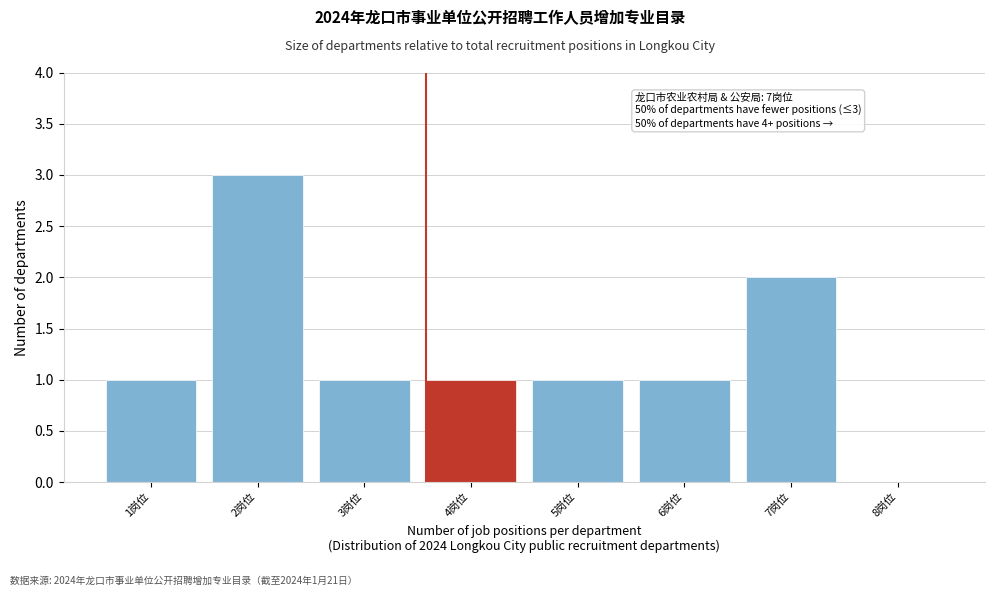

Reading right to left, transcribe all the data shown in this chart.

8岗位=0	7岗位=2	6岗位=1	5岗位=1	4岗位=1	3岗位=1	2岗位=3	1岗位=1